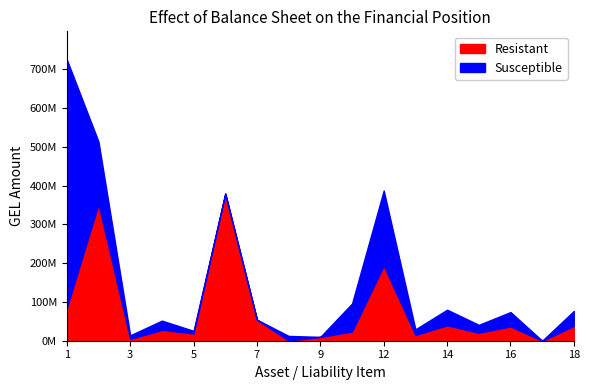

At which category does the chart reach its peak across all series?

1